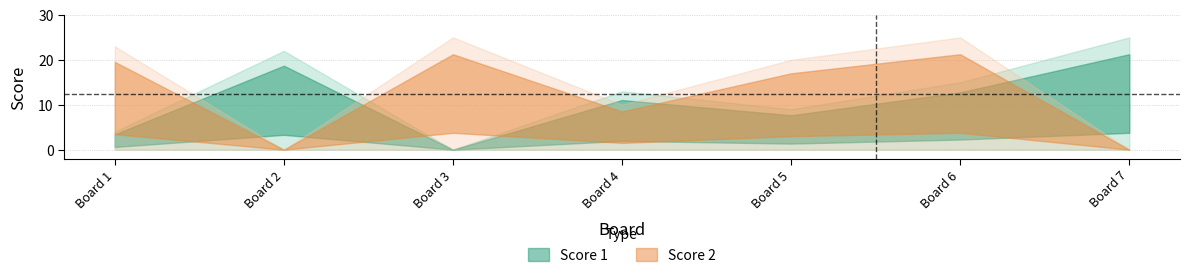

Reading left to right, transcribe all the data shown in this chart.

Score 1: 1=4	2=22	3=0	4=13	5=9	6=15	7=25
Score 2: 1=23	2=0	3=25	4=10	5=20	6=25	7=0